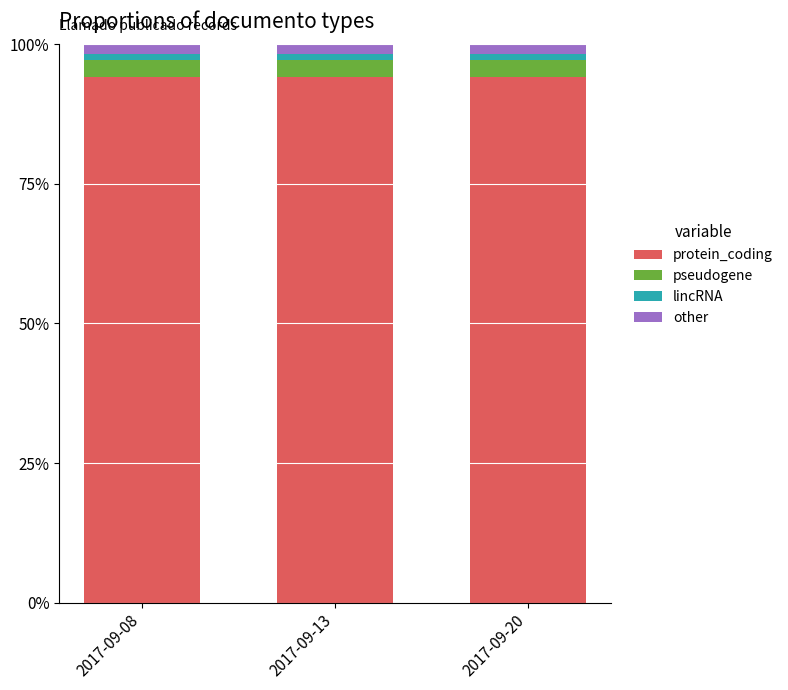

Is it true that protein_coding equals 144.6 at 2017-09-20?

False